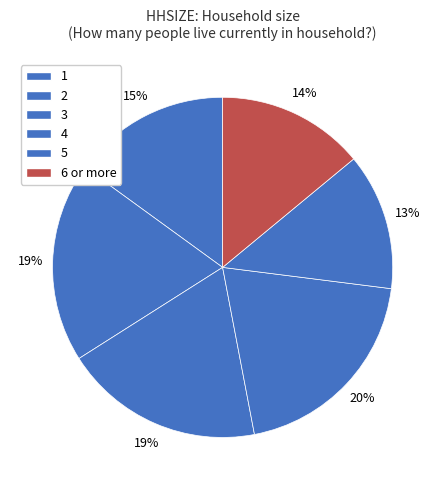

Does 2 represent more than half of the total?

No